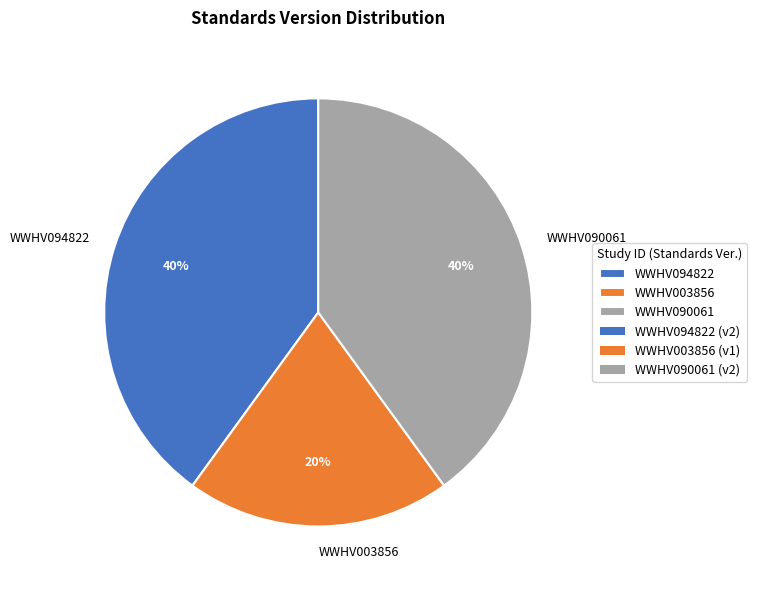

Does WWHV090061 represent more than half of the total?

No